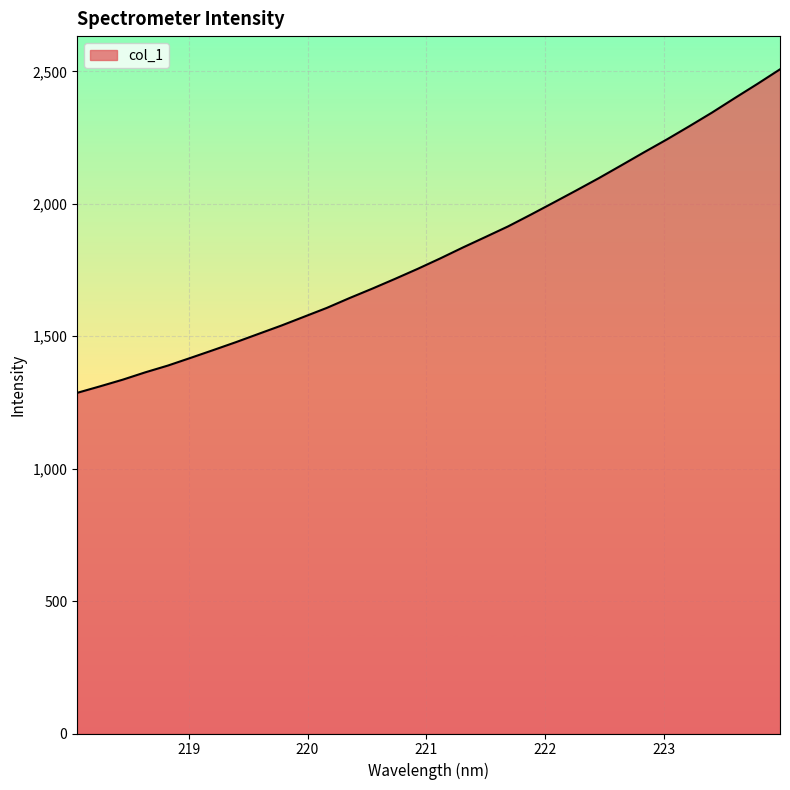

What is the difference between the maximum and minimum values?

1221.6